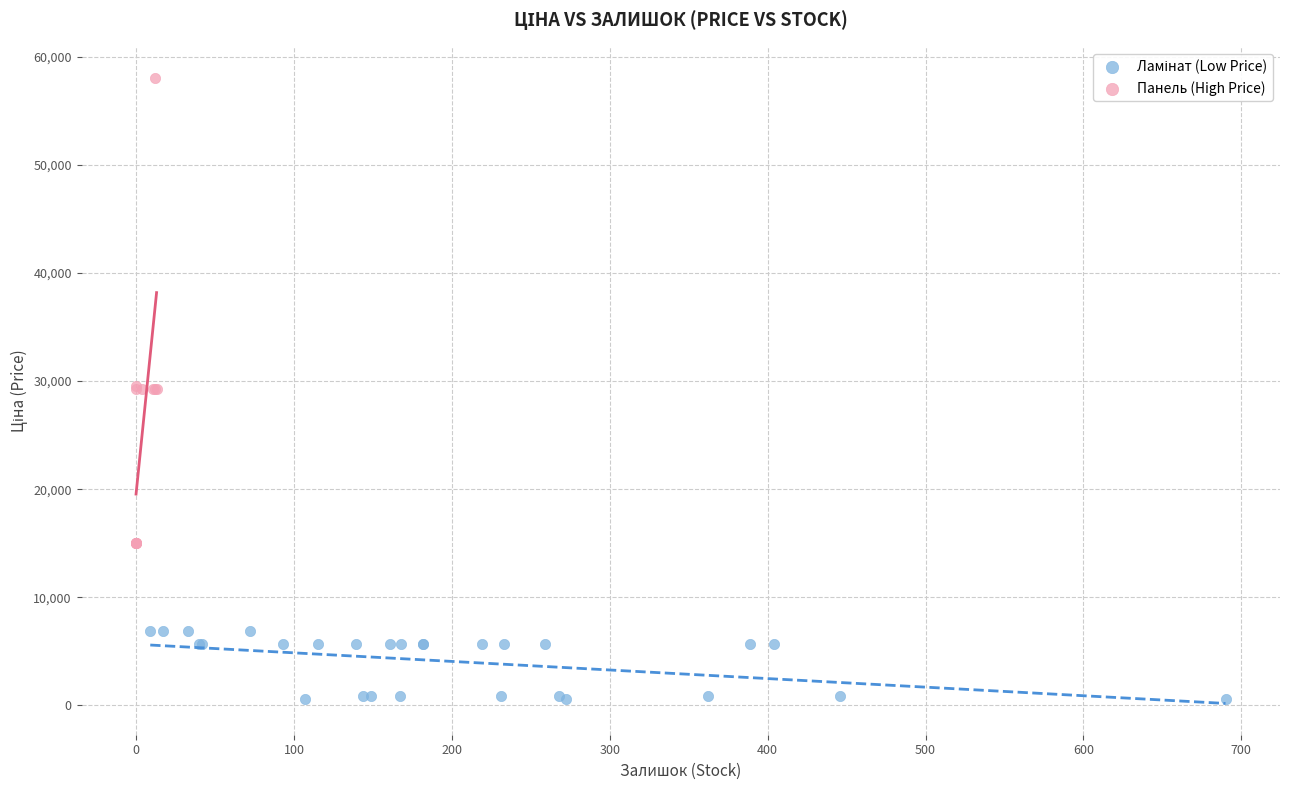

Which series reaches the maximum Y coordinate?

Панель (High Price)